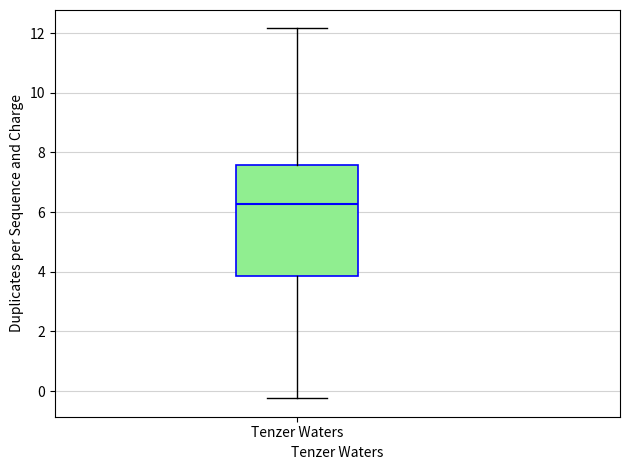

Read this box plot against the y-axis: the position of the median line, the range covered by the box, and the ends of both whiskers. The values are not printed on the chart, so give them approximately, as read against the axis.

median 6.2, box 3.8 to 7.6, whiskers -0.2 to 12.2